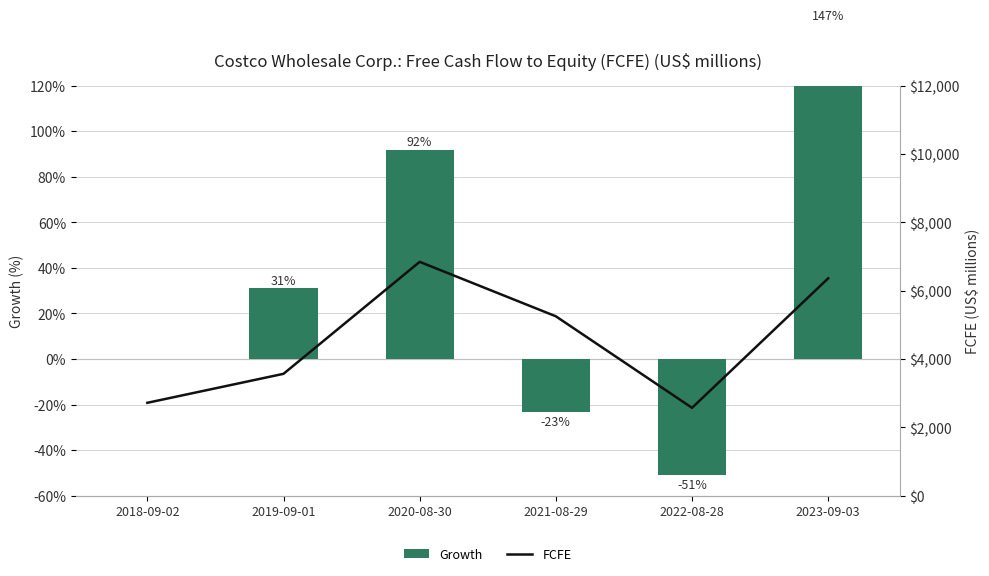

What is the sum of the FCFE values at 2018-09-02 and 2019-09-01?

6286.0